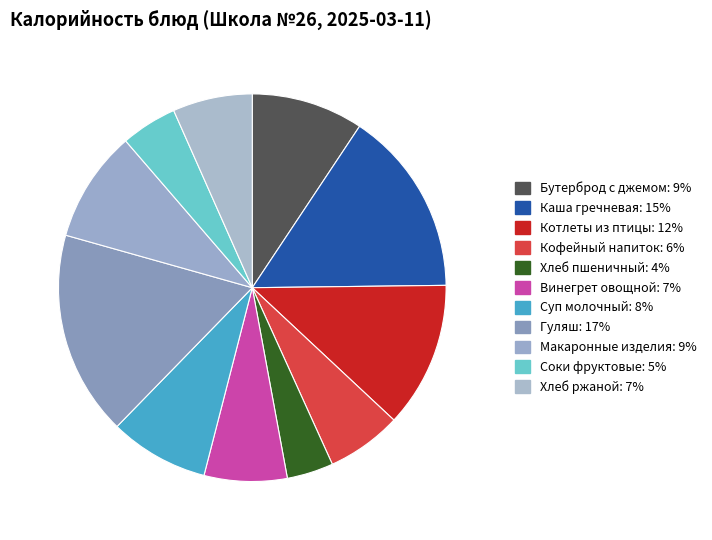

To the nearest percent, what is the average slice percentage?

9%